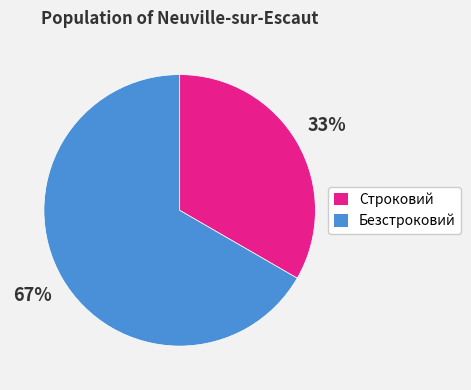

To the nearest percent, what is the combined percentage of Безстроковий and Строковий?

100%